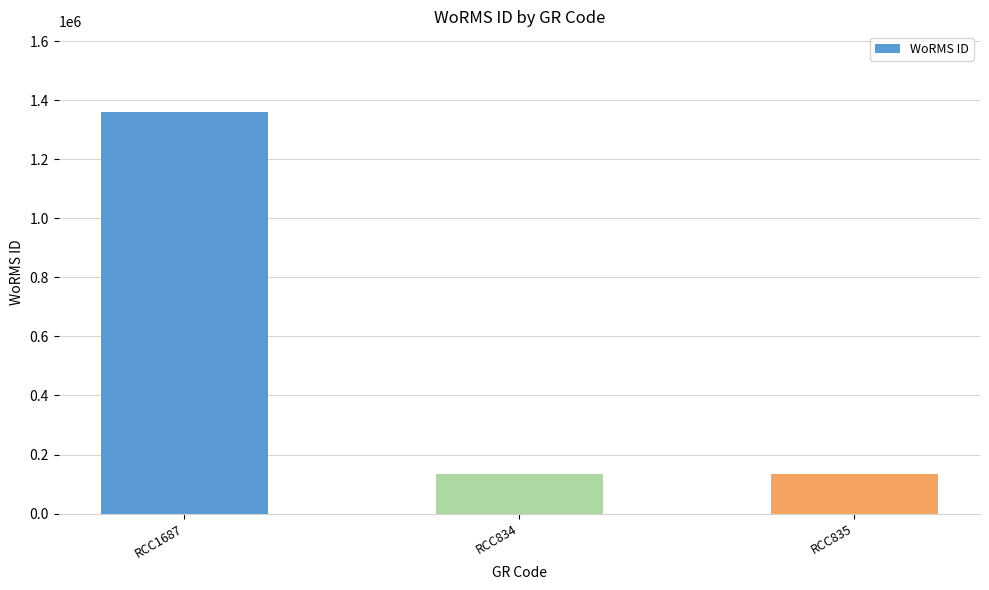

What is the greatest value displayed?

1361174